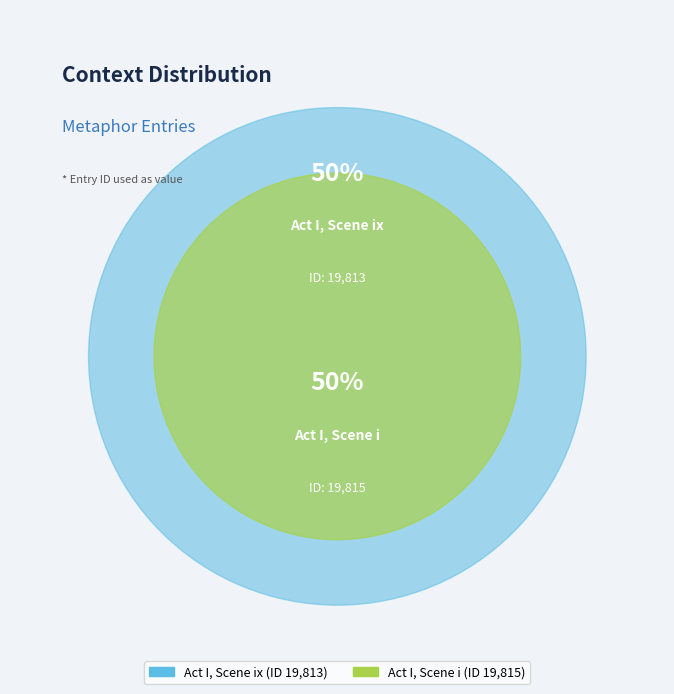

Does Act I, Scene ix account for over 50% of the chart?

No